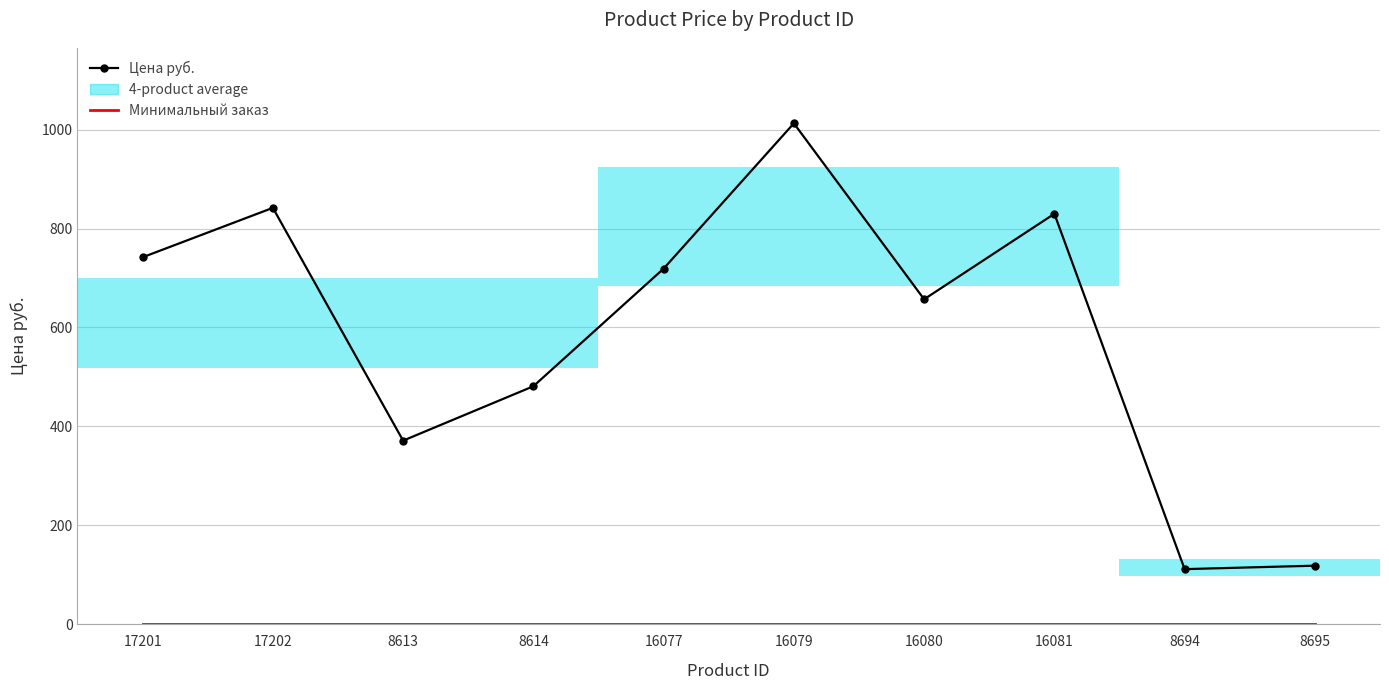

Does the chart have visible grid lines?

Yes